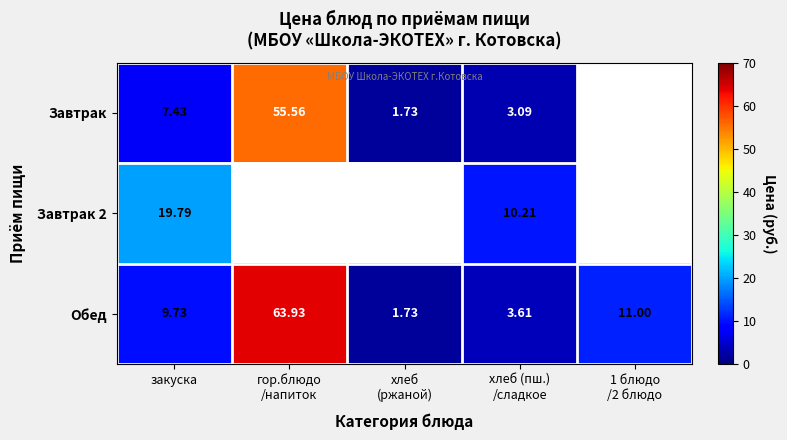

How many data points does each series have?

5